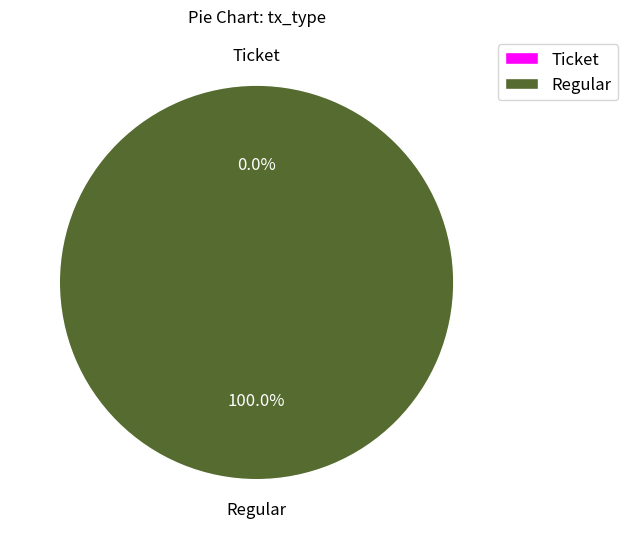

Between Ticket and Regular, which is larger?

Regular